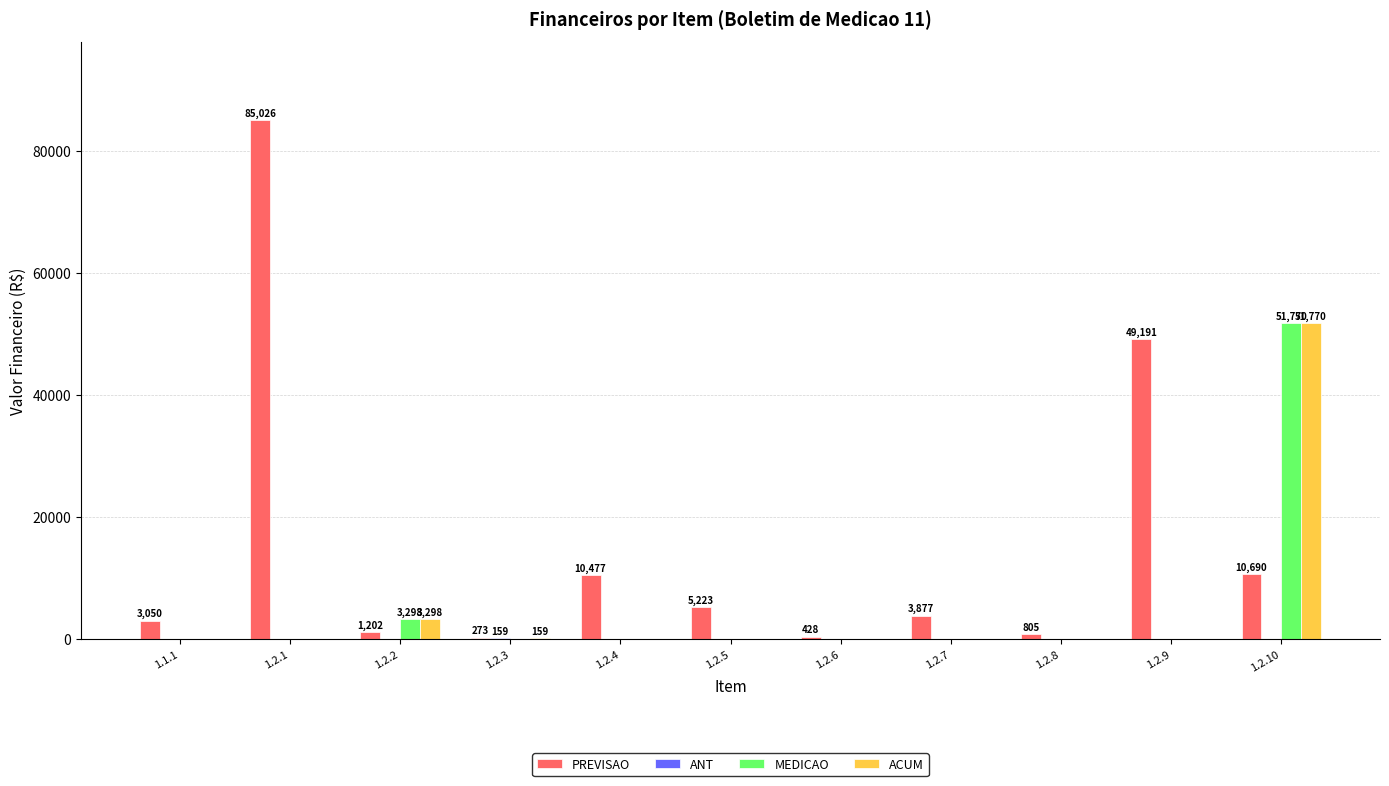

What is the sum of all MEDICAO values?

55068.0